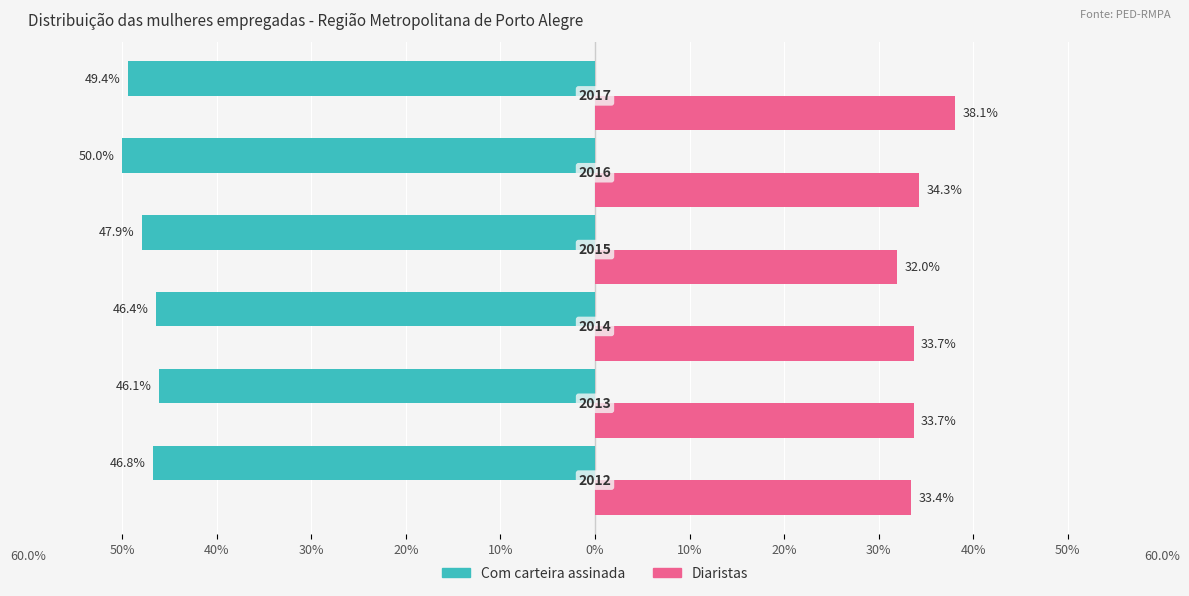

What are all the series names shown in the legend?

Com carteira assinada, Diaristas